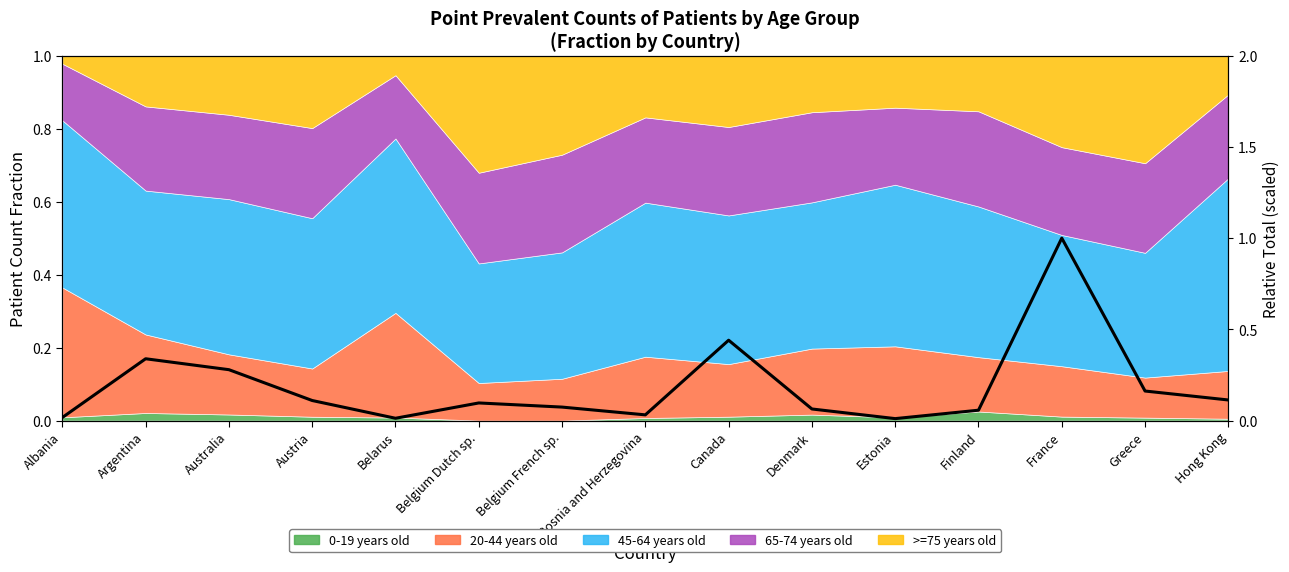

What is the value of the 4th point from the left?

0.1